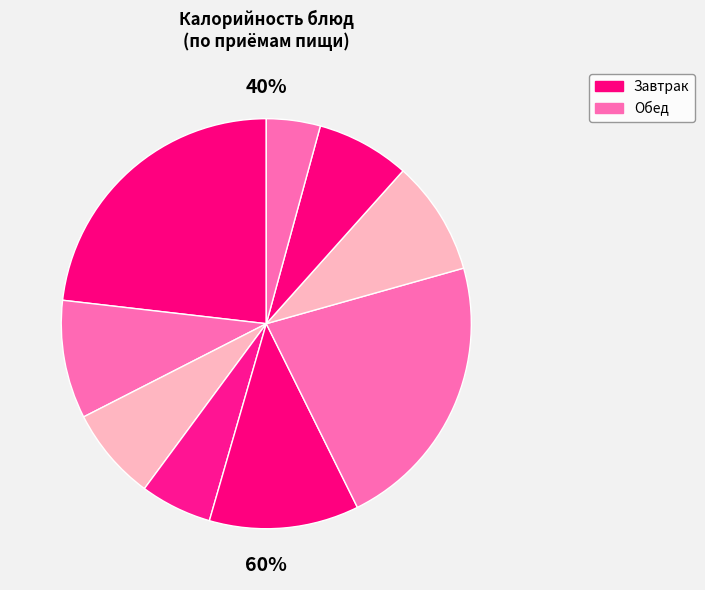

What is the ratio of the value at Хлеб пшеничный (обед) to the value at Щи из свежей капусты с картофелем?

1.3